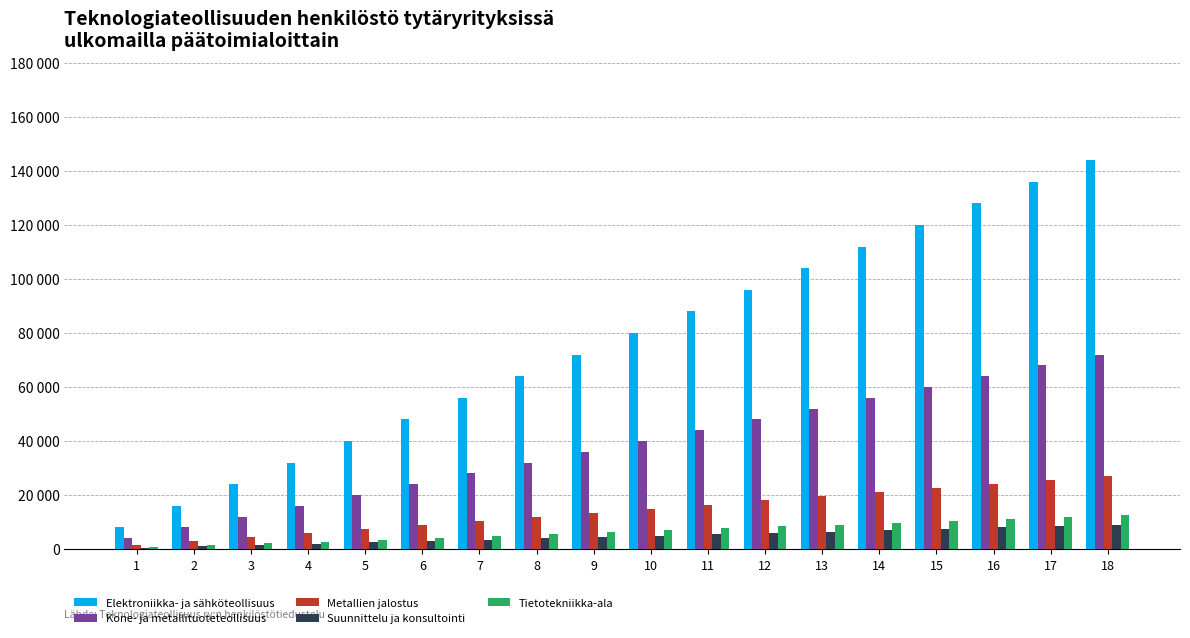

At which category is the sum across all series the highest?

18